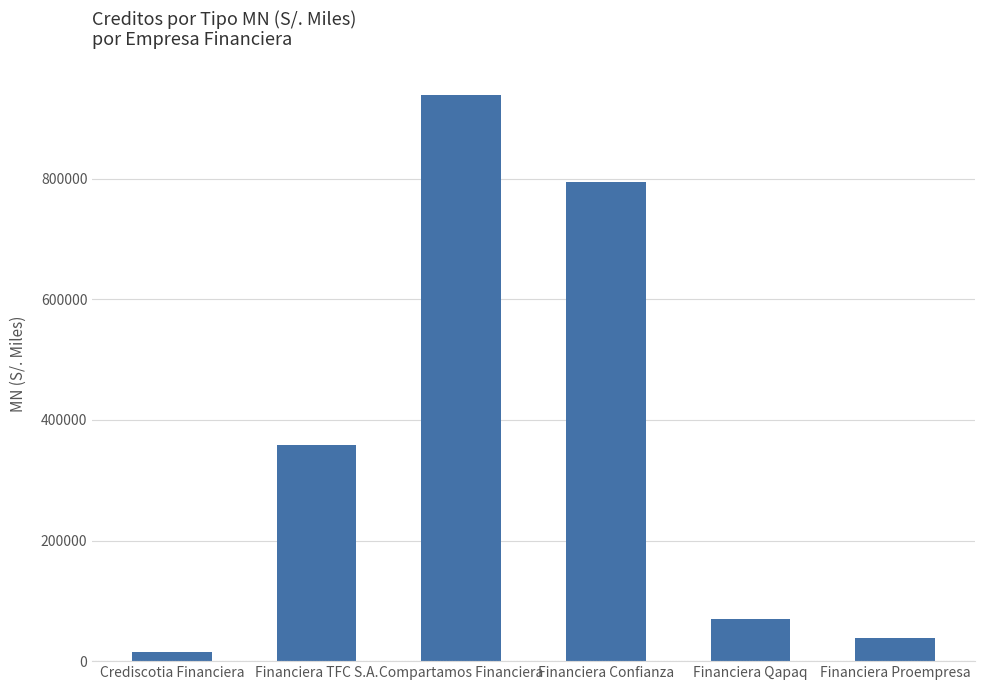

Reading left to right, extract all data points from this chart.

Crediscotia Financiera=15487.9	Financiera TFC S.A.=358584.1	Compartamos Financiera=939578.8	Financiera Confianza=795510.5	Financiera Qapaq=70612.5	Financiera Proempresa=38601.9